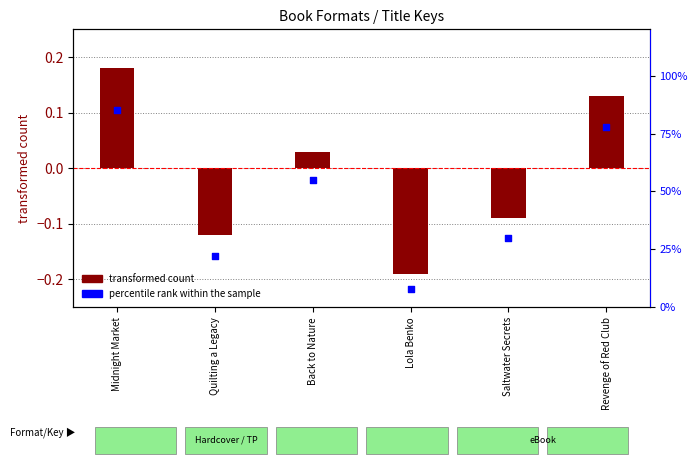

At which category is the sum across all series the highest?

Midnight Market